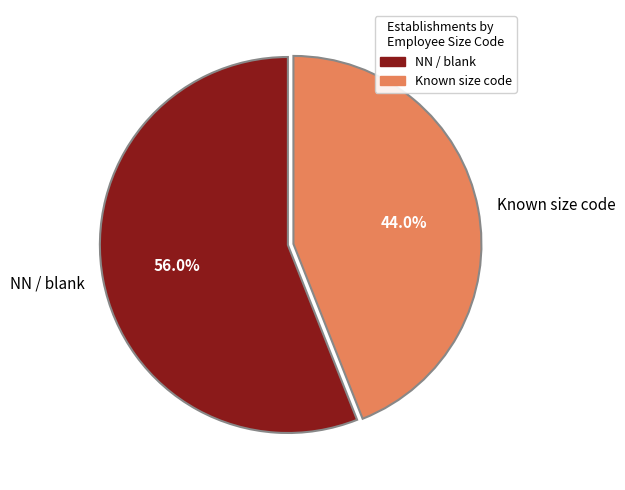

Rank the categories by value from lowest to highest.

Known size code, NN / blank